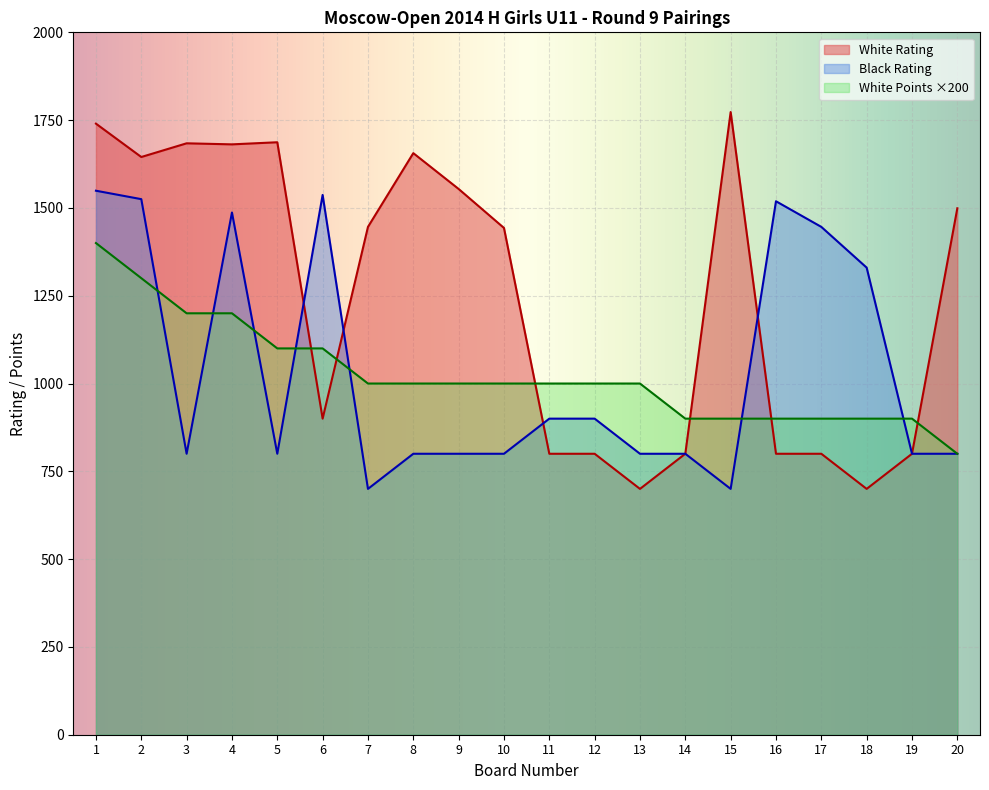

What are all the series names shown in the legend?

White Rating, Black Rating, White Points ×200